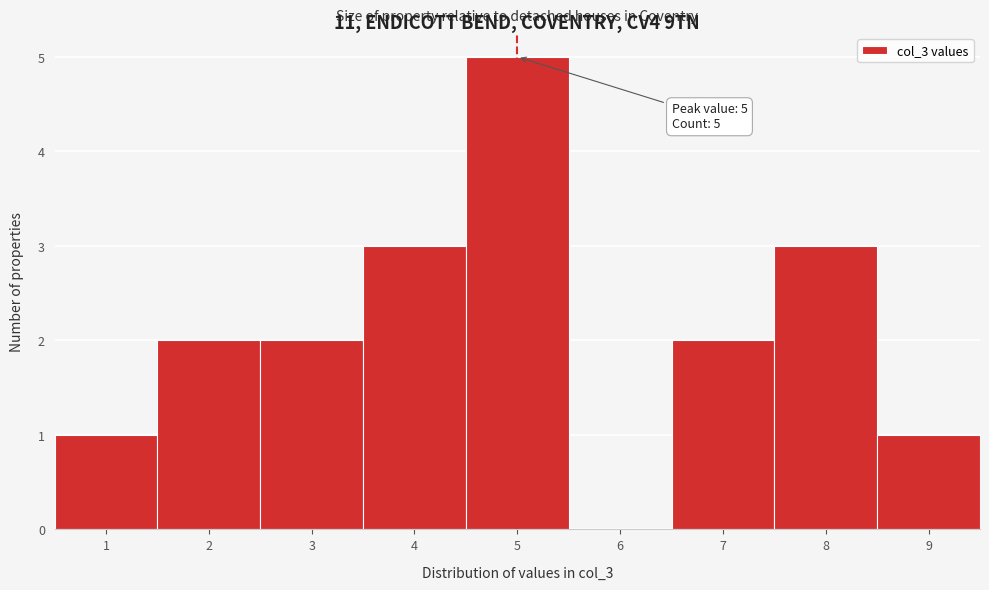

Which range on the x-axis has the tallest bar?

4.5 to 5.5